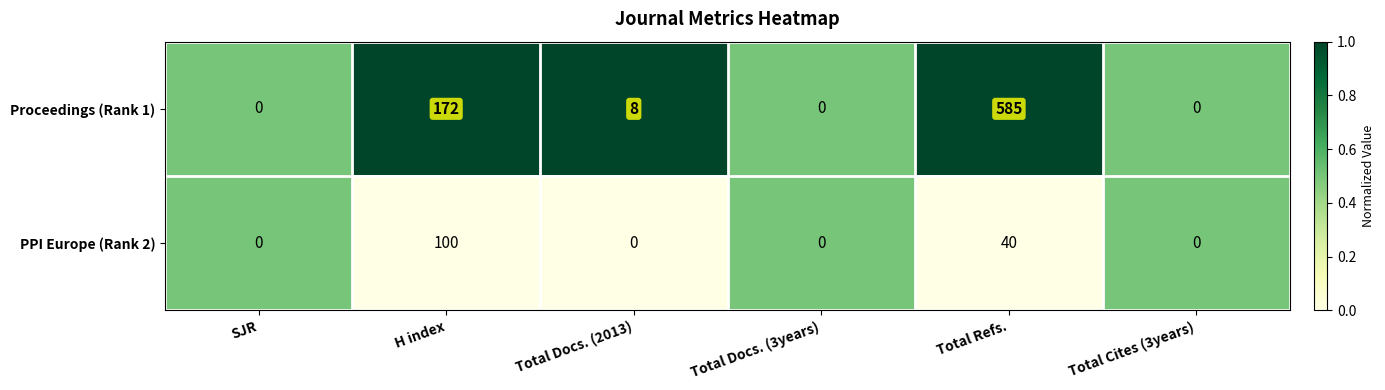

The PPI Europe (Rank 2) series shows 0 at Total Docs. (3years). True or false?

True